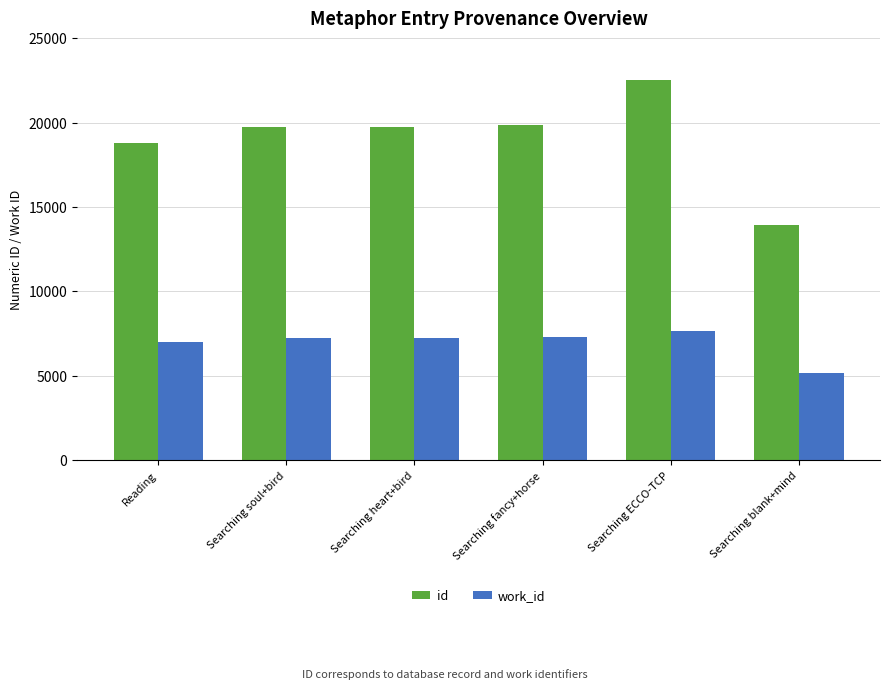

The id series shows 18813 at Reading. True or false?

True